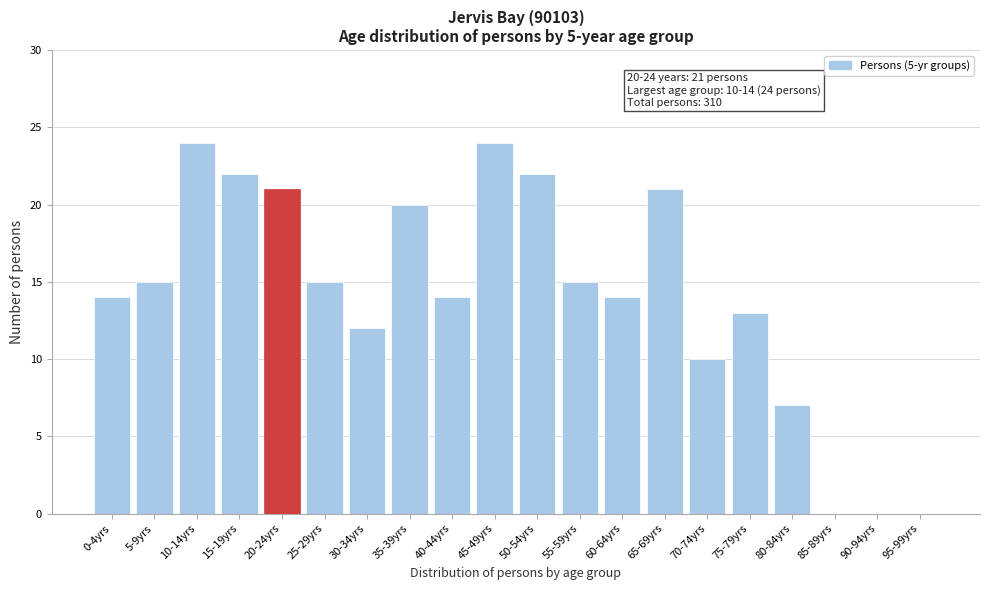

Reading left to right, list all the values displayed in this chart.

0-4yrs=14	5-9yrs=15	10-14yrs=24	15-19yrs=22	20-24yrs=21	25-29yrs=15	30-34yrs=12	35-39yrs=20	40-44yrs=14	45-49yrs=24	50-54yrs=22	55-59yrs=15	60-64yrs=14	65-69yrs=21	70-74yrs=10	75-79yrs=13	80-84yrs=7	85-89yrs=0	90-94yrs=0	95-99yrs=0